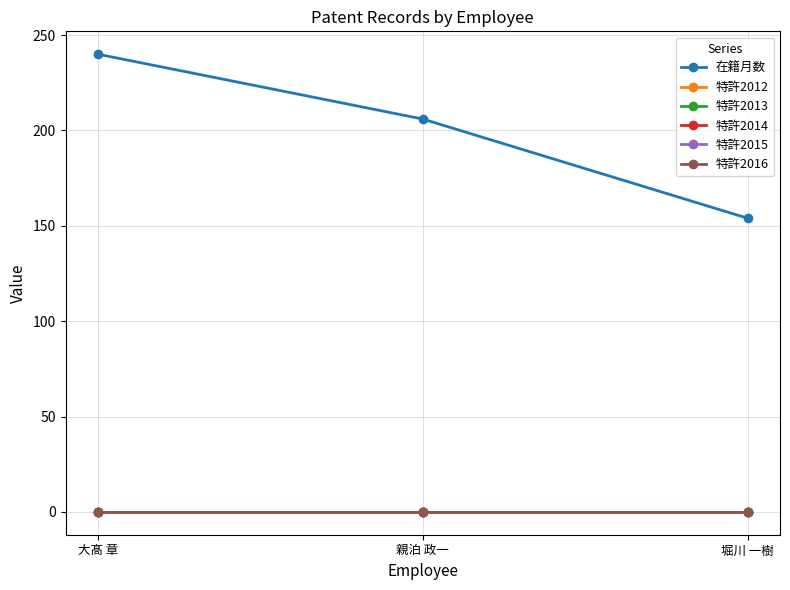

List the series in order of their peak value, highest first.

在籍月数, 特許2012, 特許2013, 特許2014, 特許2015, 特許2016